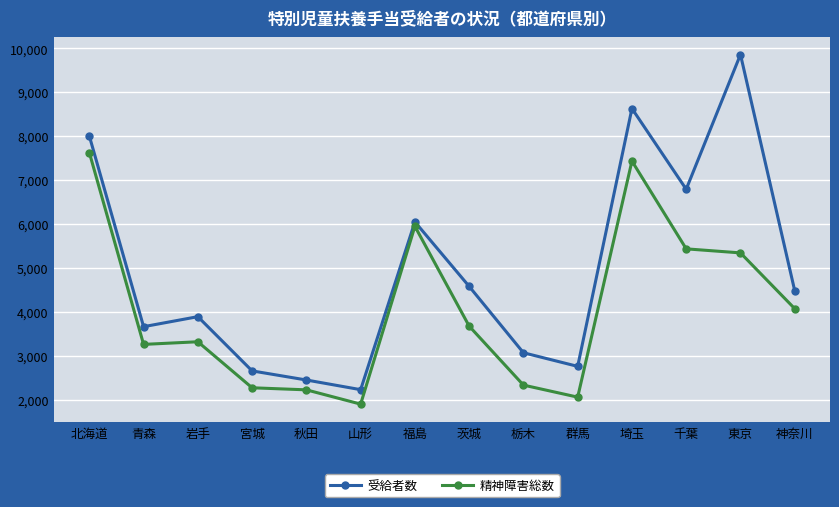

Which series changed the most between 岩手 and 茨城?

受給者数